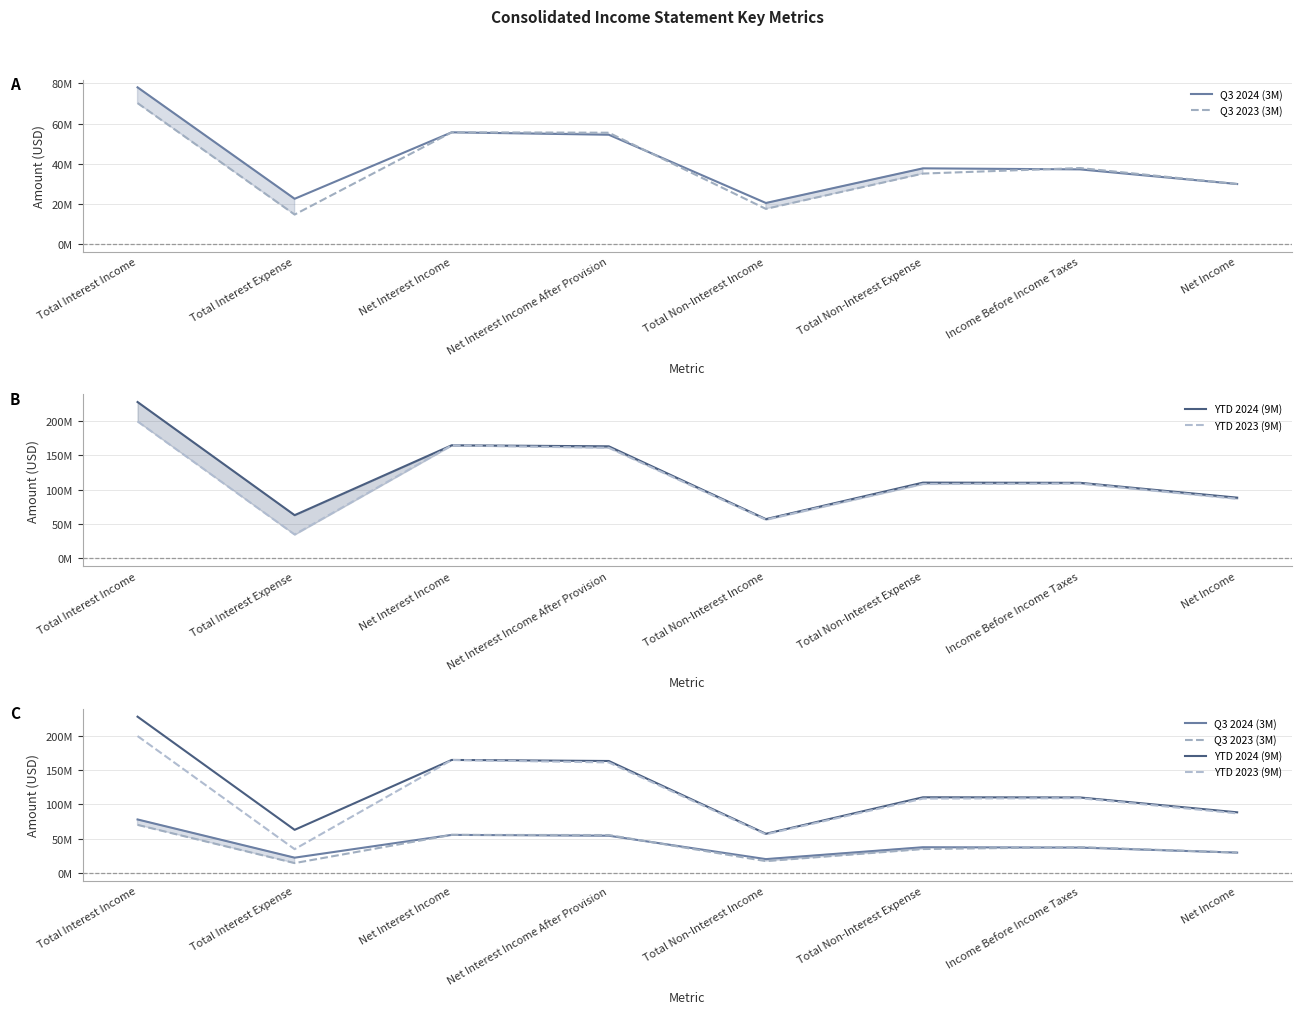

How many lines are shown in the chart?

4